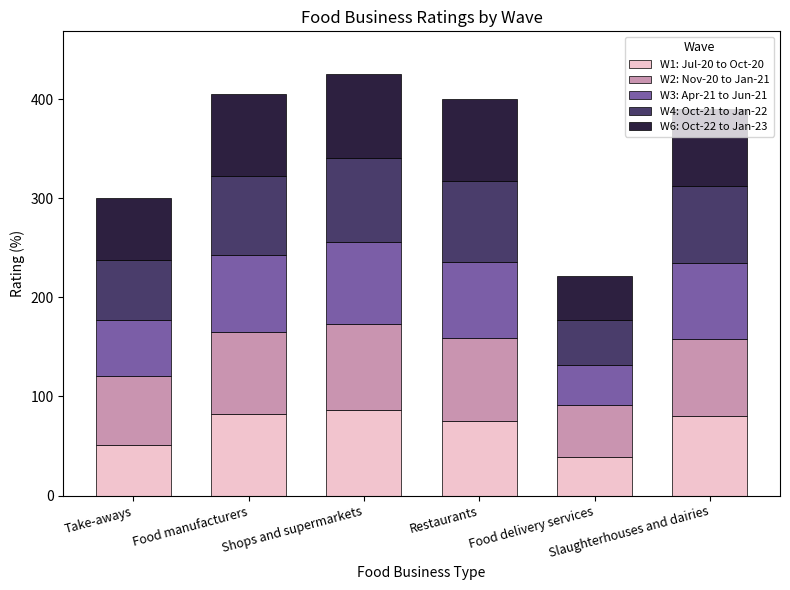

What is the highest value of the W1: Jul-20 to Oct-20 series?

86